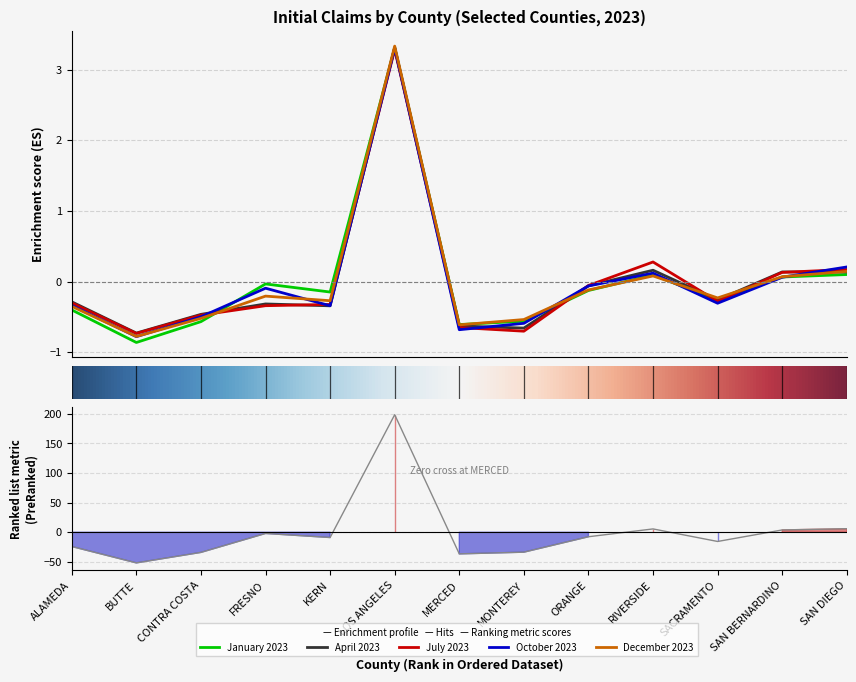

Which category has the highest value across all series?

LOS ANGELES